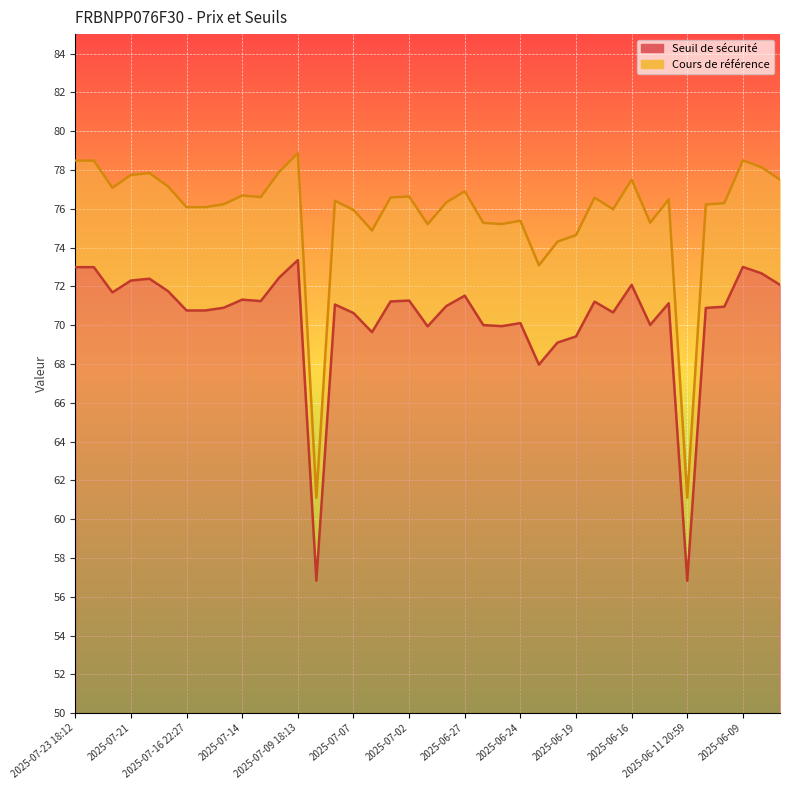

Is it true that Seuil de sécurité equals 23.3 at 2025-07-01?

False